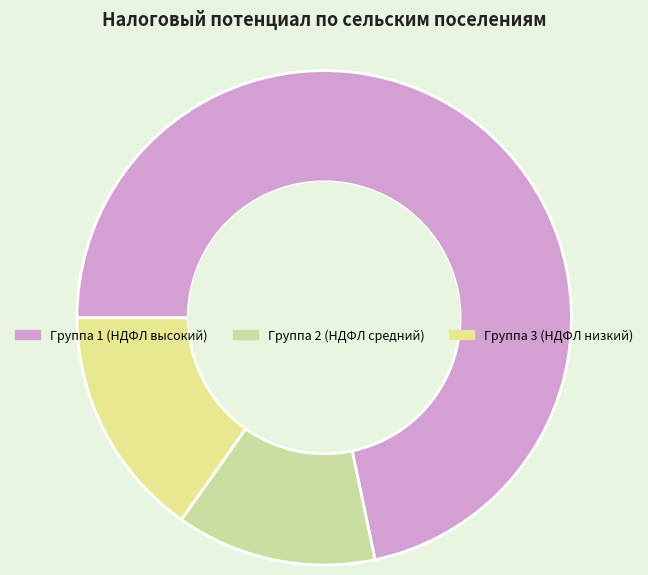

Which category has the biggest portion of the pie?

Группа 1 (НДФЛ высокий)